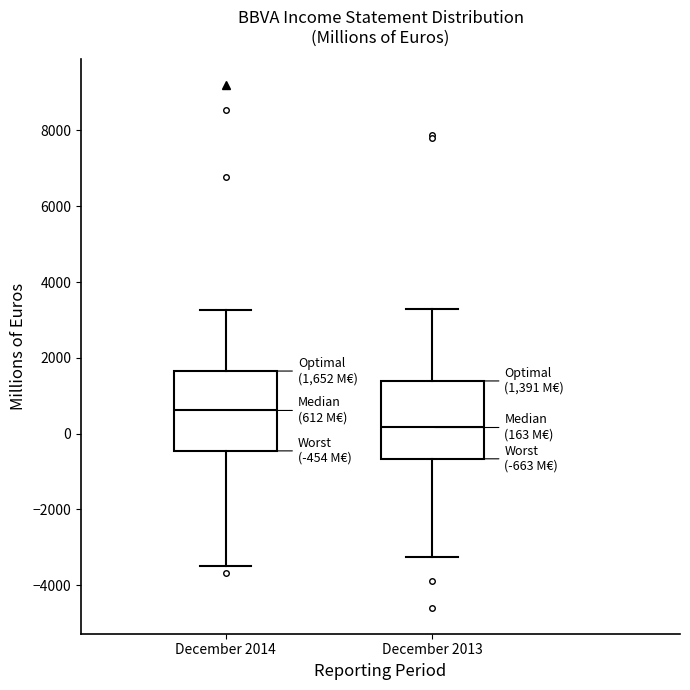

Which box has the highest median line?

December 2014